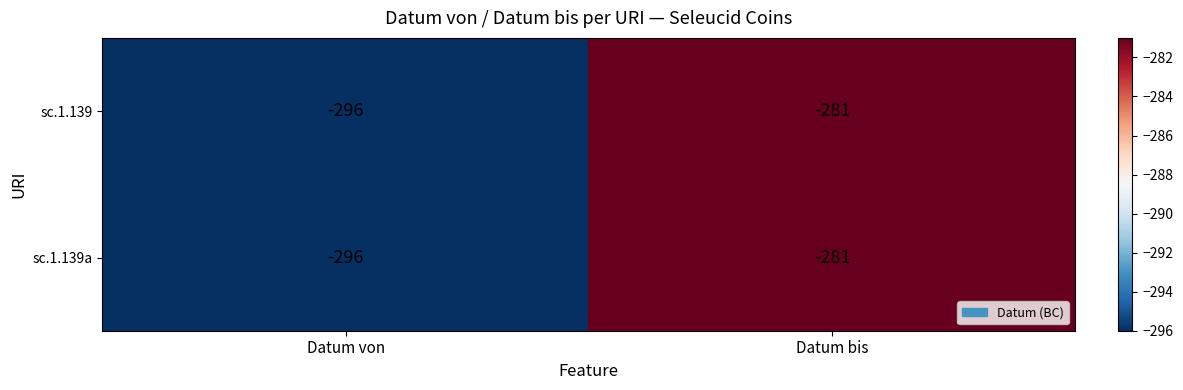

Is the value of sc.1.139a at Datum bis greater than the value of sc.1.139 at Datum von?

Yes